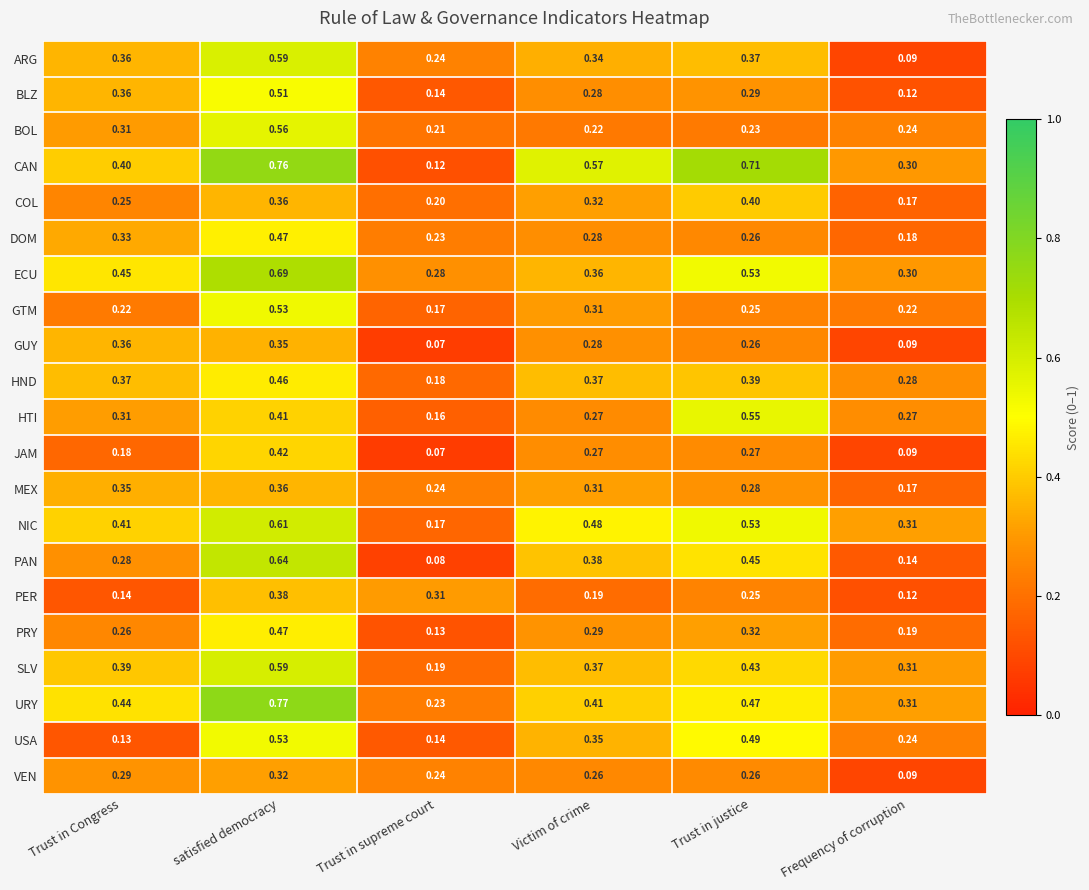

At how many categories does at least one series exceed 0?

6